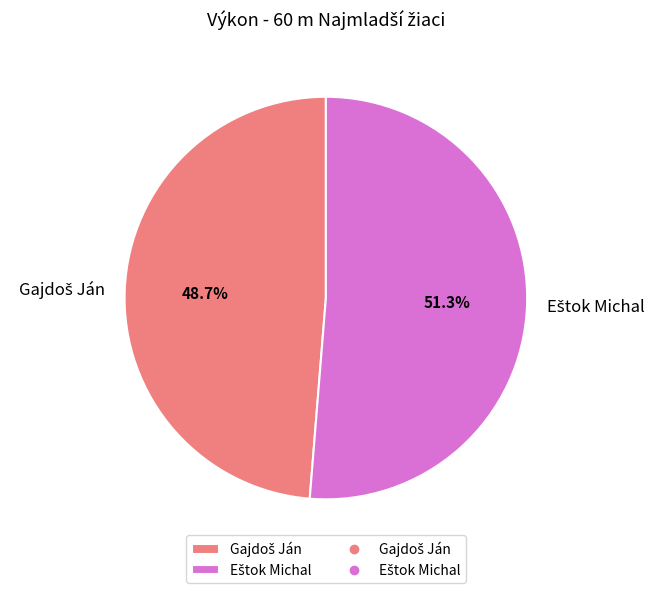

Is there a majority slice in this chart?

Yes